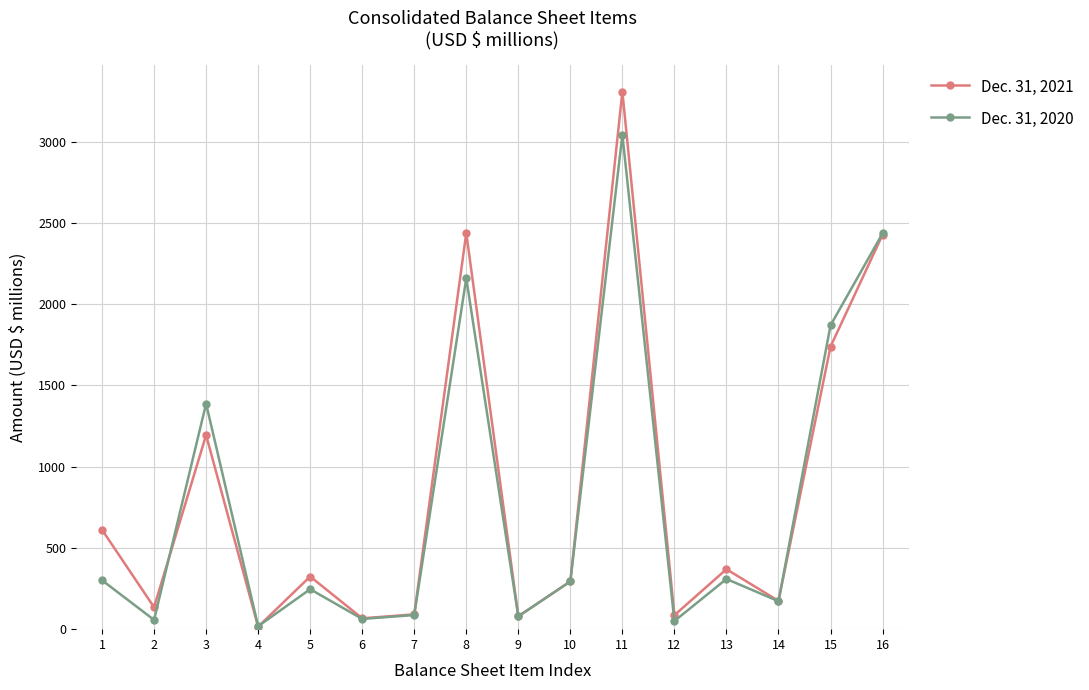

True or false: Dec. 31, 2021 has a value of 294 at 10.

True